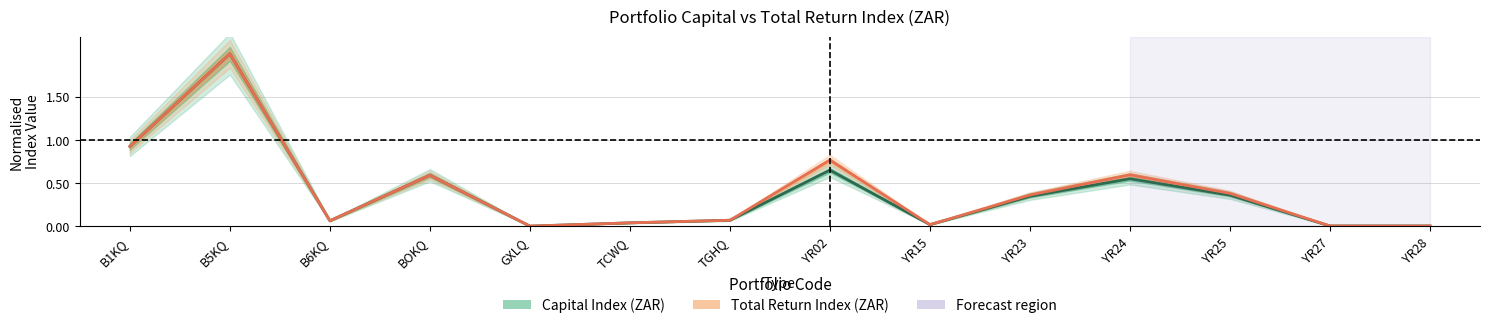

At which category does the chart reach its peak across all series?

B5KQ